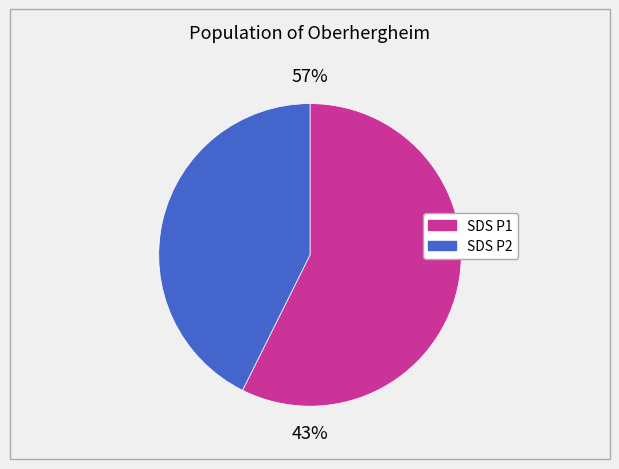

Is 6 the majority of the pie?

No